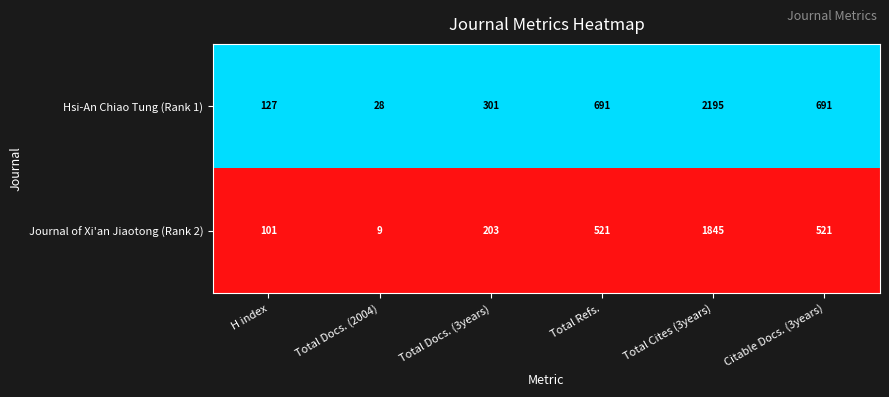

Read the Journal of Xi'an Jiaotong (Rank 2) value at Total Cites (3years).

1845